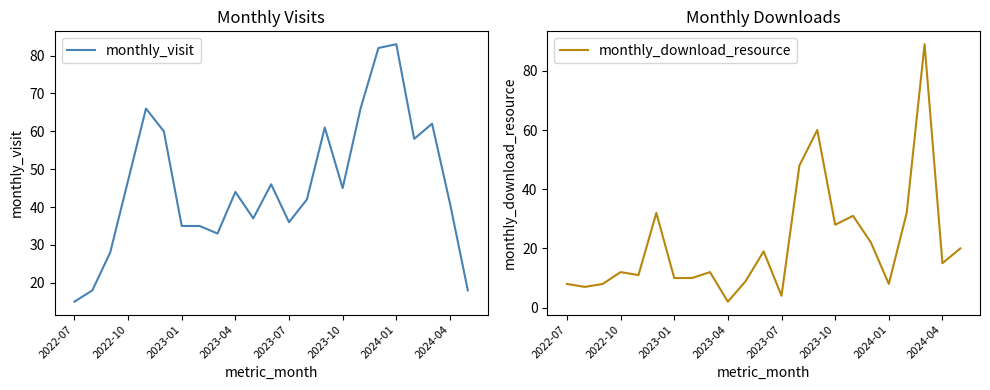

Which series ends up on top after the final intersection of monthly_visit and monthly_download_resource?

monthly_download_resource